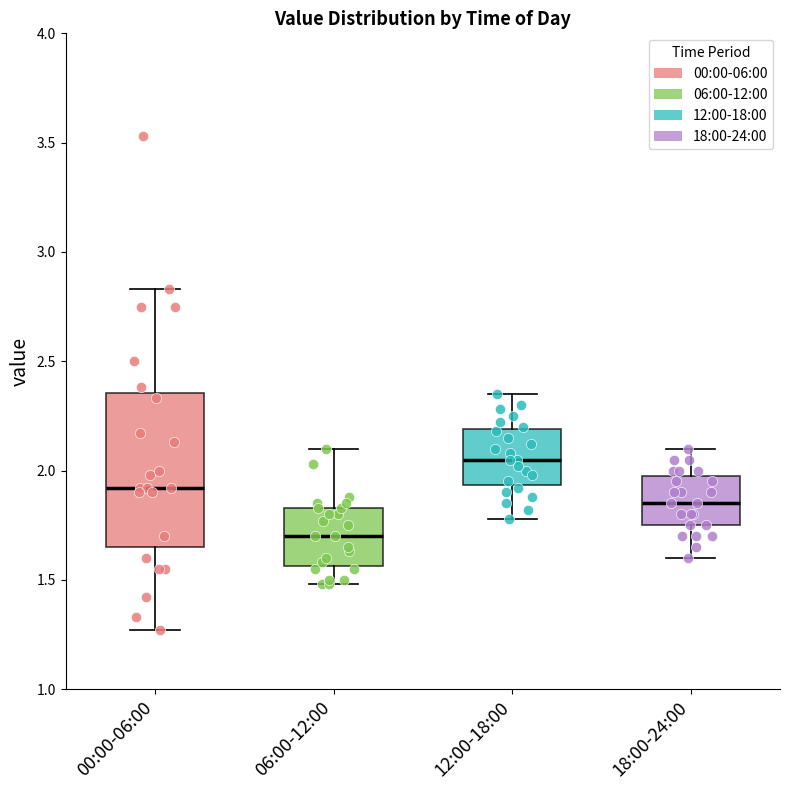

Where does the lower whisker of the box for 12:00-18:00 end on the y-axis? The values are not printed on the chart, so give them approximately, as read against the axis.

1.80